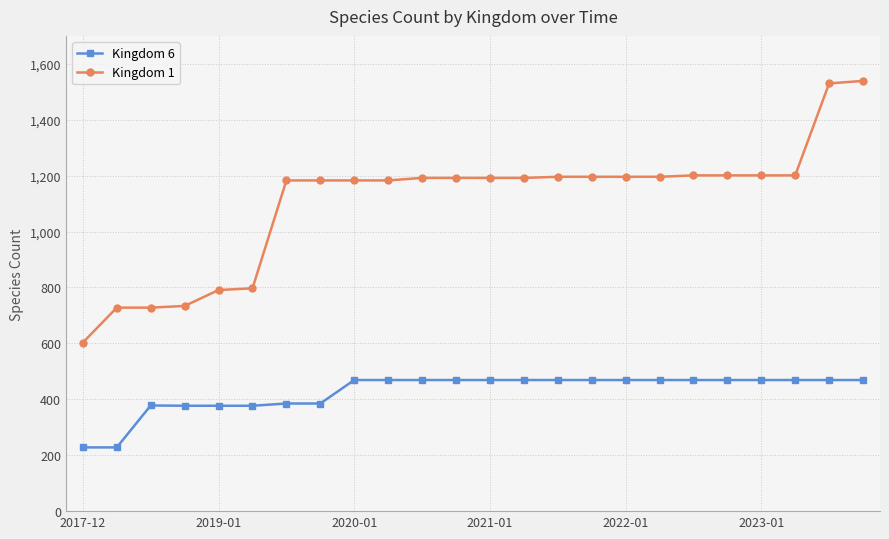

Which series has the widest spread of values?

Kingdom 1